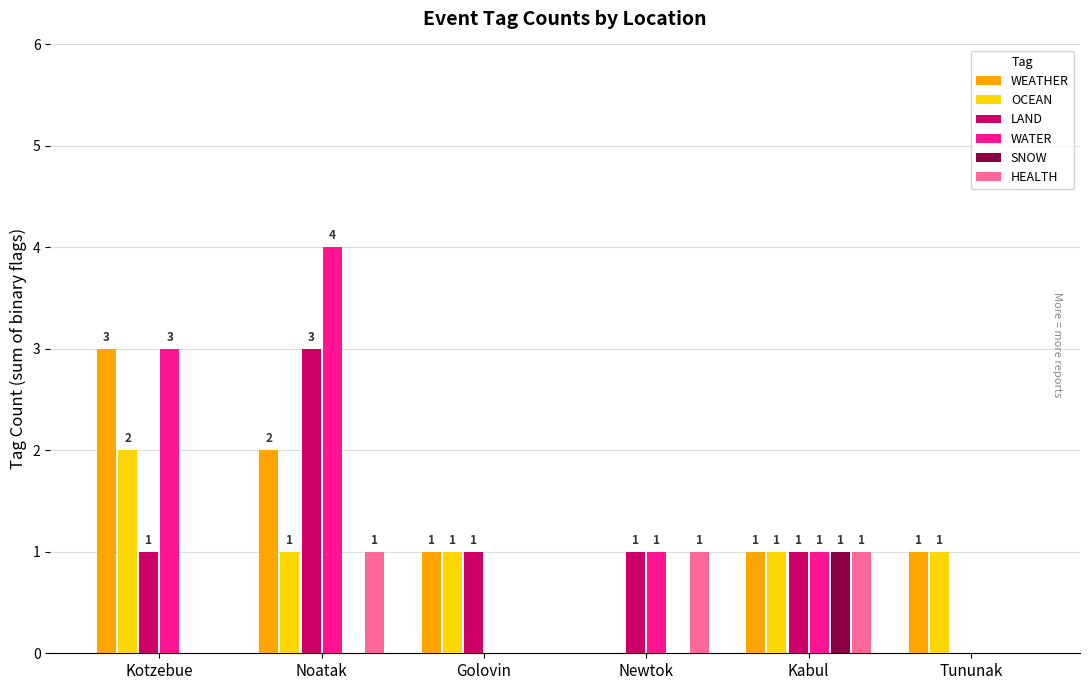

Which series has the largest total across all categories?

WATER